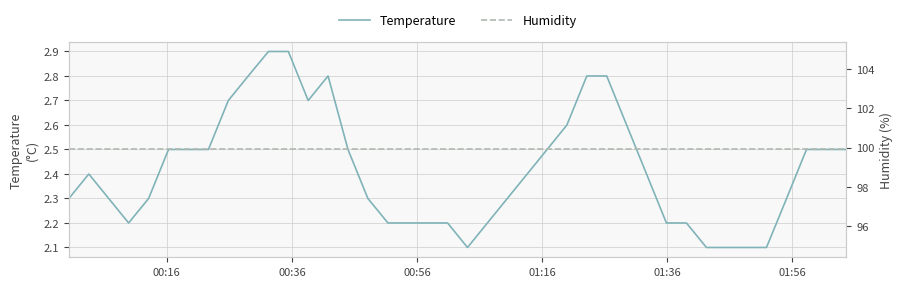

What is the average value of the Temperature series?

2.4